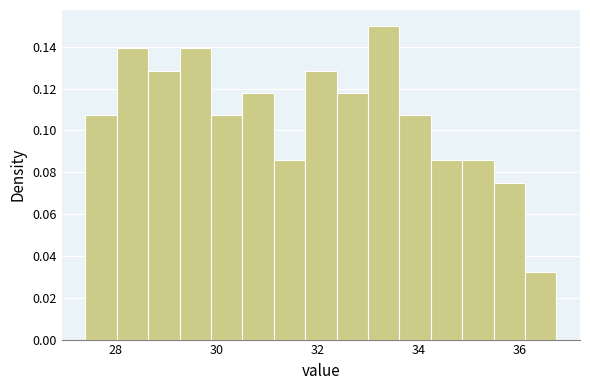

Read against the x-axis, roughly where is the centre of the tallest bar?

33.4